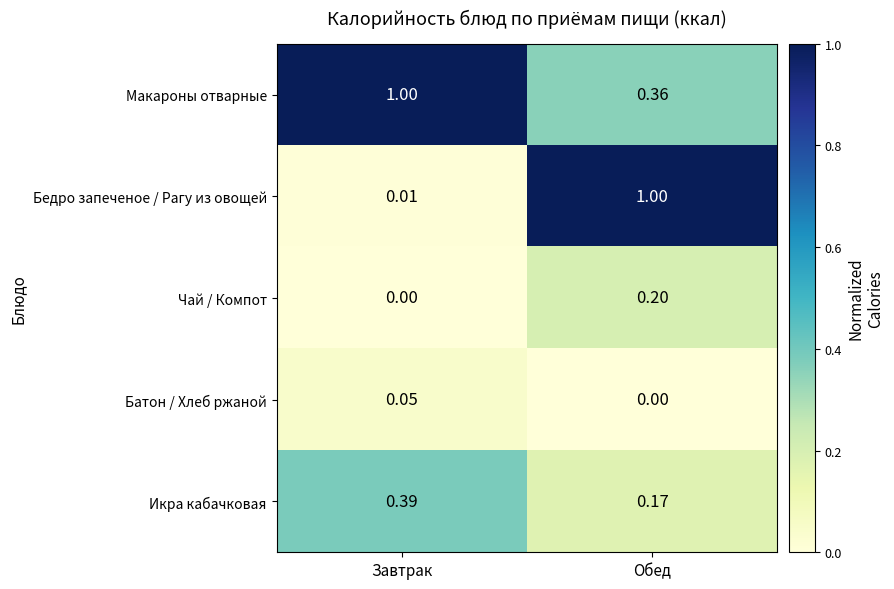

Which category has the lowest value in the Макароны отварные series?

Обед